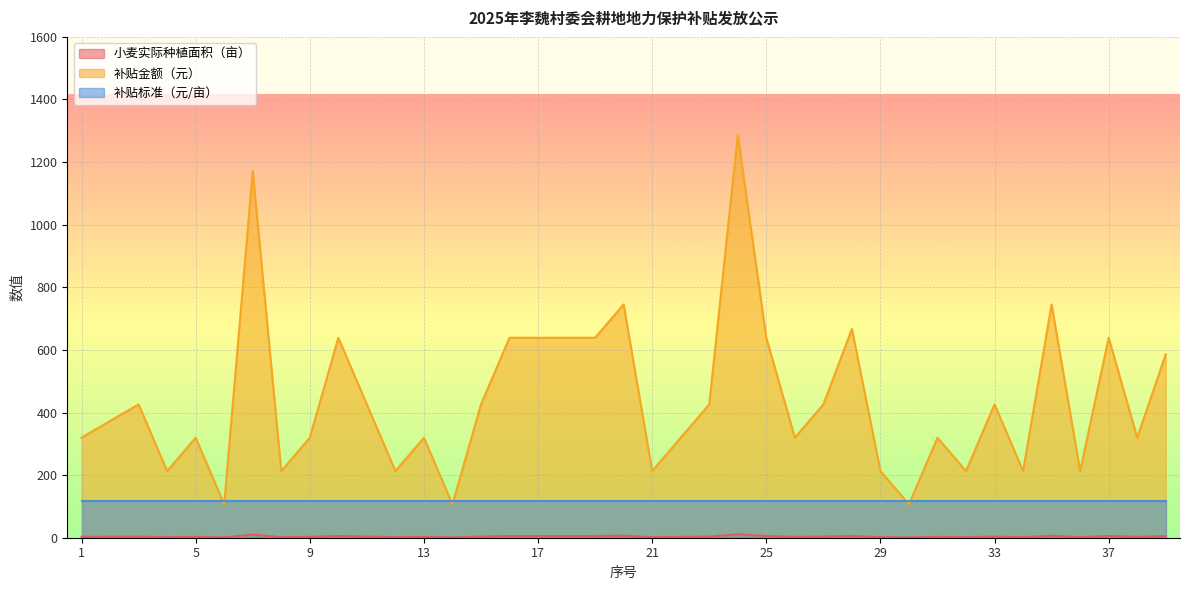

What is the difference between the maximum and second lowest values in the 小麦实际种植面积（亩） series?

10.1